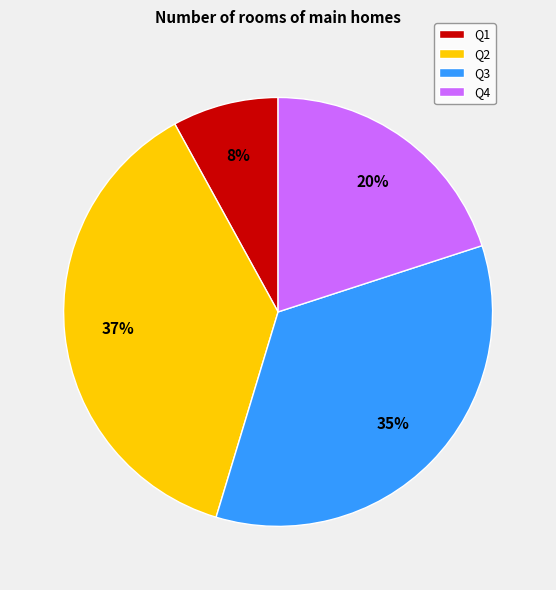

How many segments does this pie chart have?

4